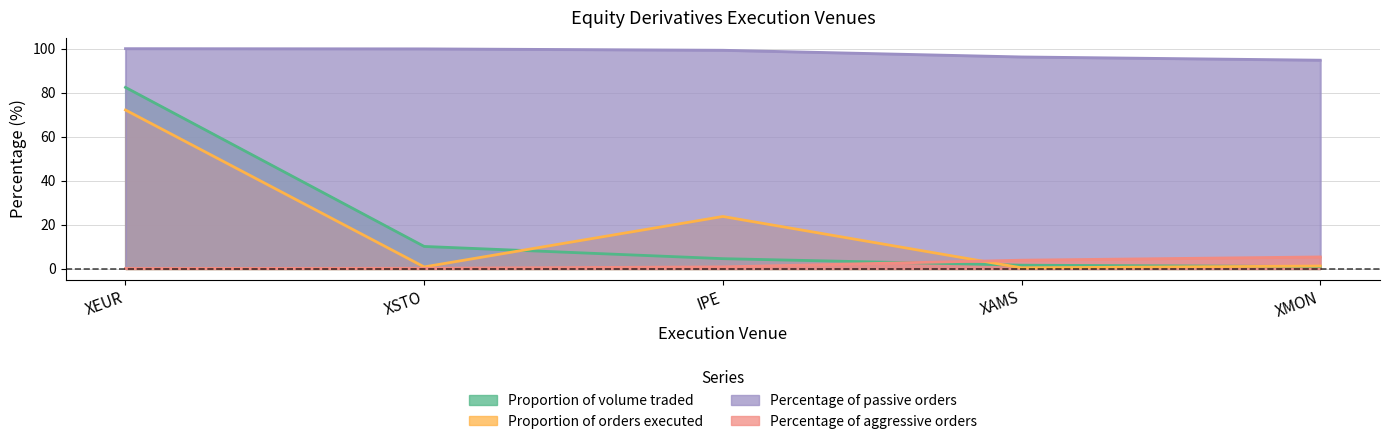

What is the difference between the maximum and minimum values in the Percentage of aggressive orders series?

5.2